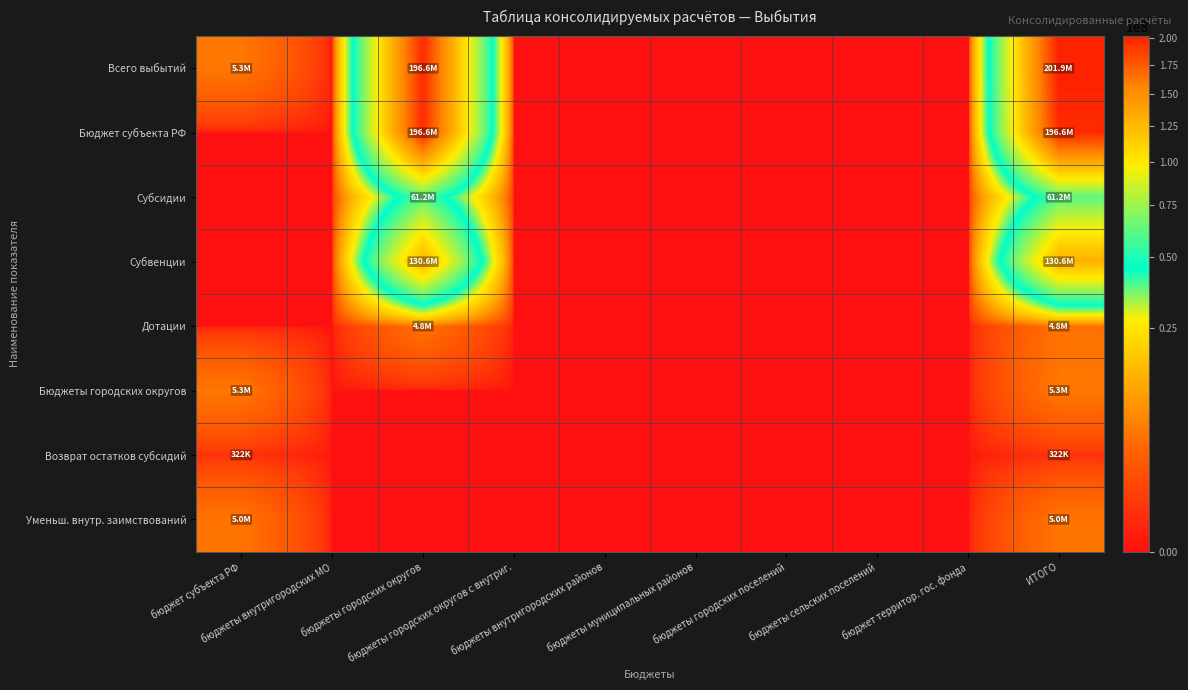

Reading right to left, list all the values displayed in this chart.

Всего выбытий: ИТОГО=201915702.0	бюджет территор. гос. фонда=0.0	бюджеты сельских поселений=0.0	бюджеты городских поселений=0.0	бюджеты муниципальных районов=0.0	бюджеты внутригородских районов=0.0	бюджеты городских округов с внутриг.=0.0	бюджеты городских округов=196593235.4	бюджеты внутригородских МО=0.0	бюджет субъекта РФ=5322466.6
Бюджет субъекта РФ: ИТОГО=196593235.4	бюджет территор. гос. фонда=0.0	бюджеты сельских поселений=0.0	бюджеты городских поселений=0.0	бюджеты муниципальных районов=0.0	бюджеты внутригородских районов=0.0	бюджеты городских округов с внутриг.=0.0	бюджеты городских округов=196593235.4	бюджеты внутригородских МО=0.0	бюджет субъекта РФ=0.0
Субсидии: ИТОГО=61201072.4	бюджет территор. гос. фонда=0.0	бюджеты сельских поселений=0.0	бюджеты городских поселений=0.0	бюджеты муниципальных районов=0.0	бюджеты внутригородских районов=0.0	бюджеты городских округов с внутриг.=0.0	бюджеты городских округов=61201072.4	бюджеты внутригородских МО=0.0	бюджет субъекта РФ=0.0
Субвенции: ИТОГО=130574563.0	бюджет территор. гос. фонда=0.0	бюджеты сельских поселений=0.0	бюджеты городских поселений=0.0	бюджеты муниципальных районов=0.0	бюджеты внутригородских районов=0.0	бюджеты городских округов с внутриг.=0.0	бюджеты городских округов=130574563.0	бюджеты внутригородских МО=0.0	бюджет субъекта РФ=0.0
Дотации: ИТОГО=4817600.0	бюджет территор. гос. фонда=0.0	бюджеты сельских поселений=0.0	бюджеты городских поселений=0.0	бюджеты муниципальных районов=0.0	бюджеты внутригородских районов=0.0	бюджеты городских округов с внутриг.=0.0	бюджеты городских округов=4817600.0	бюджеты внутригородских МО=0.0	бюджет субъекта РФ=0.0
Бюджеты городских округов: ИТОГО=5322466.6	бюджет территор. гос. фонда=0.0	бюджеты сельских поселений=0.0	бюджеты городских поселений=0.0	бюджеты муниципальных районов=0.0	бюджеты внутригородских районов=0.0	бюджеты городских округов с внутриг.=0.0	бюджеты городских округов=0.0	бюджеты внутригородских МО=0.0	бюджет субъекта РФ=5322466.6
Возврат остатков субсидий: ИТОГО=322466.6	бюджет территор. гос. фонда=0.0	бюджеты сельских поселений=0.0	бюджеты городских поселений=0.0	бюджеты муниципальных районов=0.0	бюджеты внутригородских районов=0.0	бюджеты городских округов с внутриг.=0.0	бюджеты городских округов=0.0	бюджеты внутригородских МО=0.0	бюджет субъекта РФ=322466.6
Уменьш. внутр. заимствований: ИТОГО=5000000.0	бюджет территор. гос. фонда=0.0	бюджеты сельских поселений=0.0	бюджеты городских поселений=0.0	бюджеты муниципальных районов=0.0	бюджеты внутригородских районов=0.0	бюджеты городских округов с внутриг.=0.0	бюджеты городских округов=0.0	бюджеты внутригородских МО=0.0	бюджет субъекта РФ=5000000.0